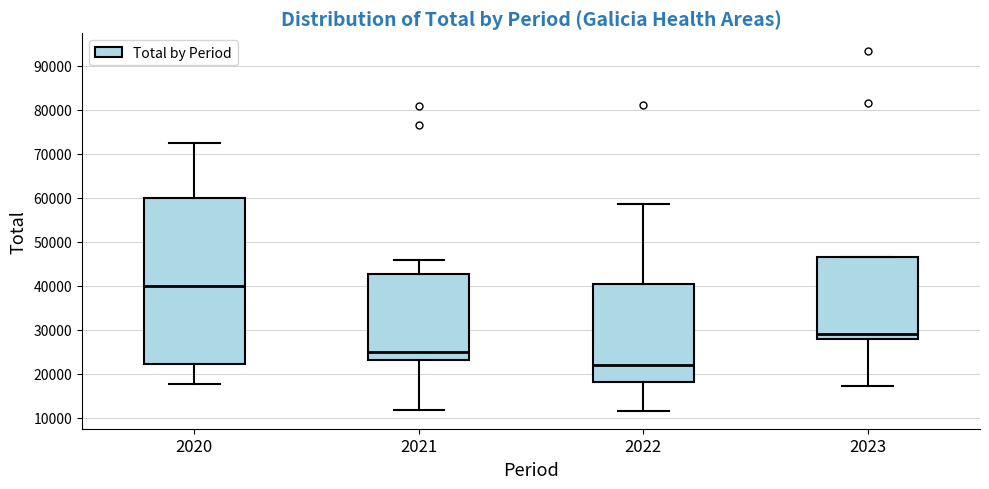

Which box is the tallest, from its lower edge to its upper edge?

2020